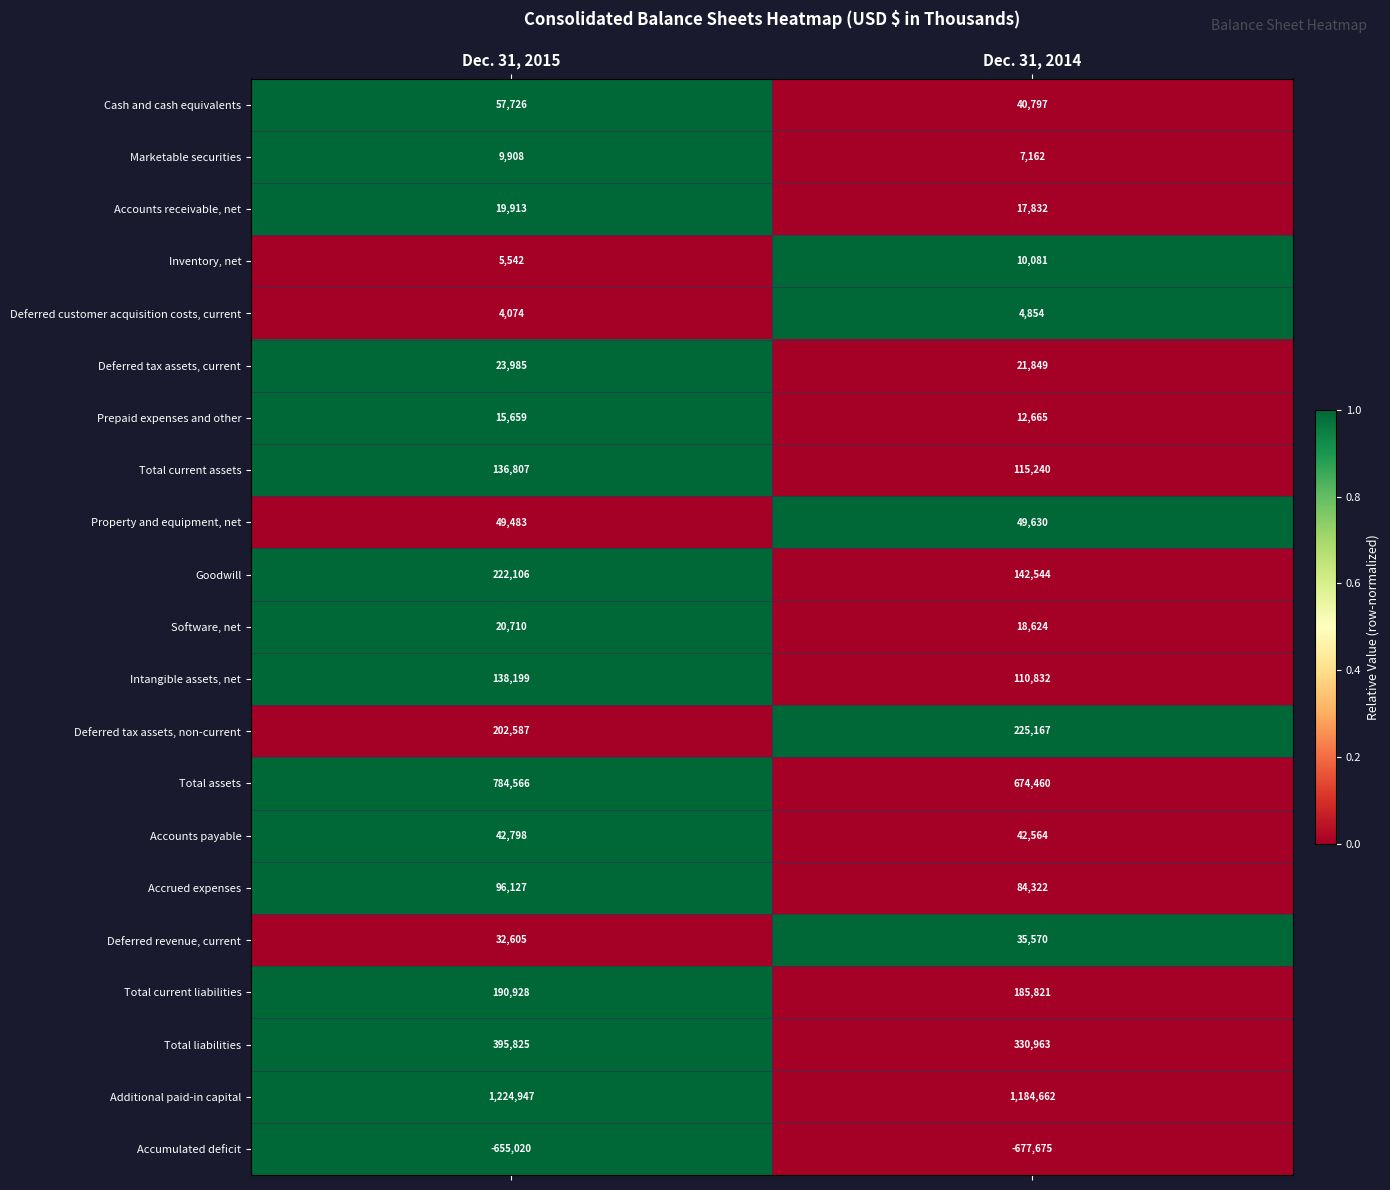

Which label corresponds to the largest value in the chart?

Dec. 31, 2015